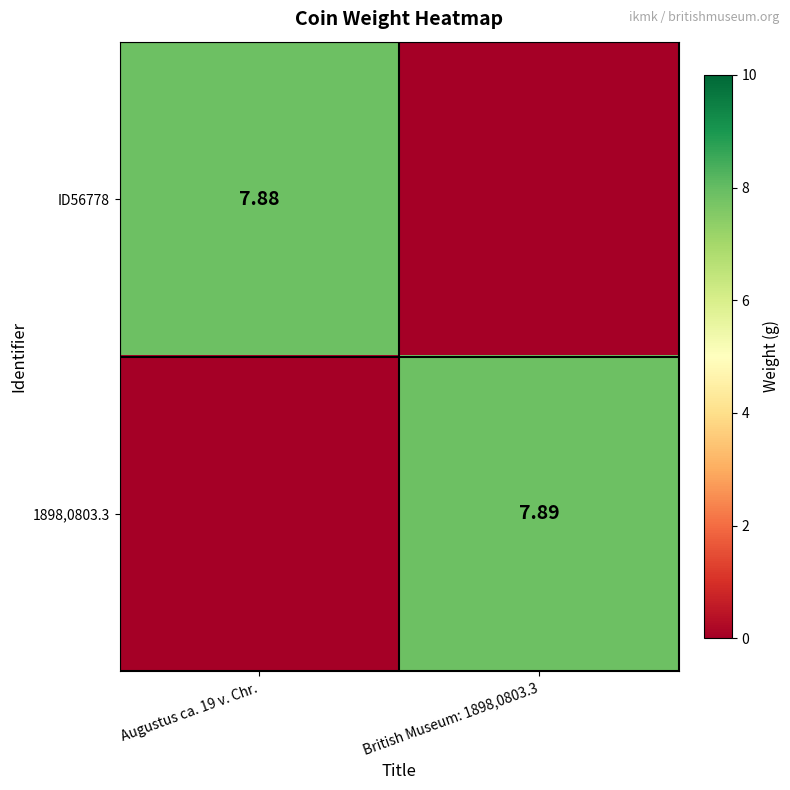

Is the value of ID56778 at Augustus ca. 19 v. Chr. greater than the value of 1898,0803.3 at British Museum: 1898,0803.3?

No